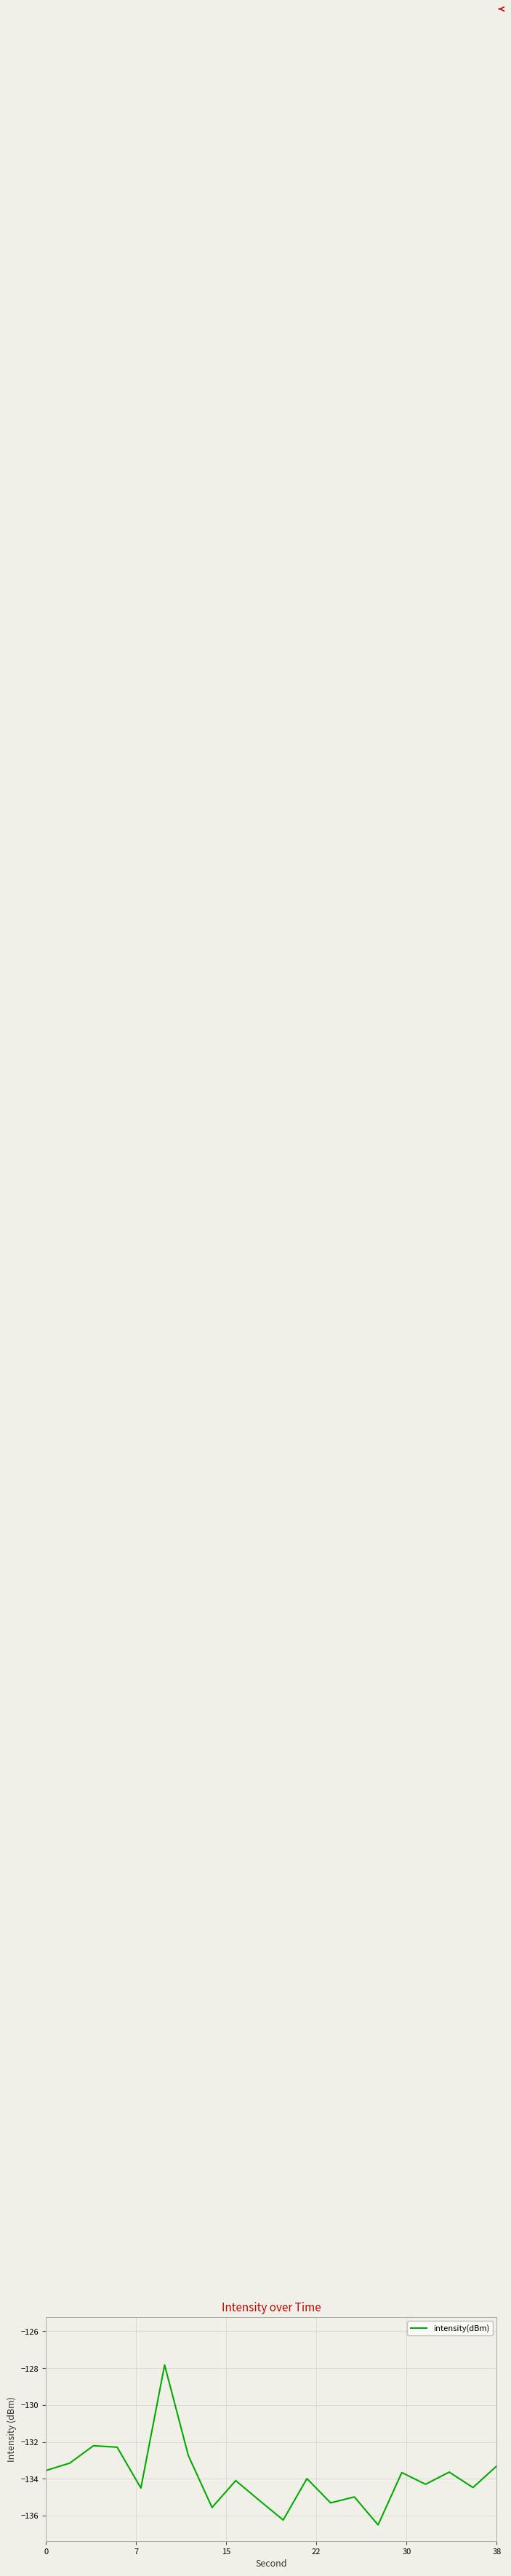

What is the minimum value shown in the chart?

-136.5